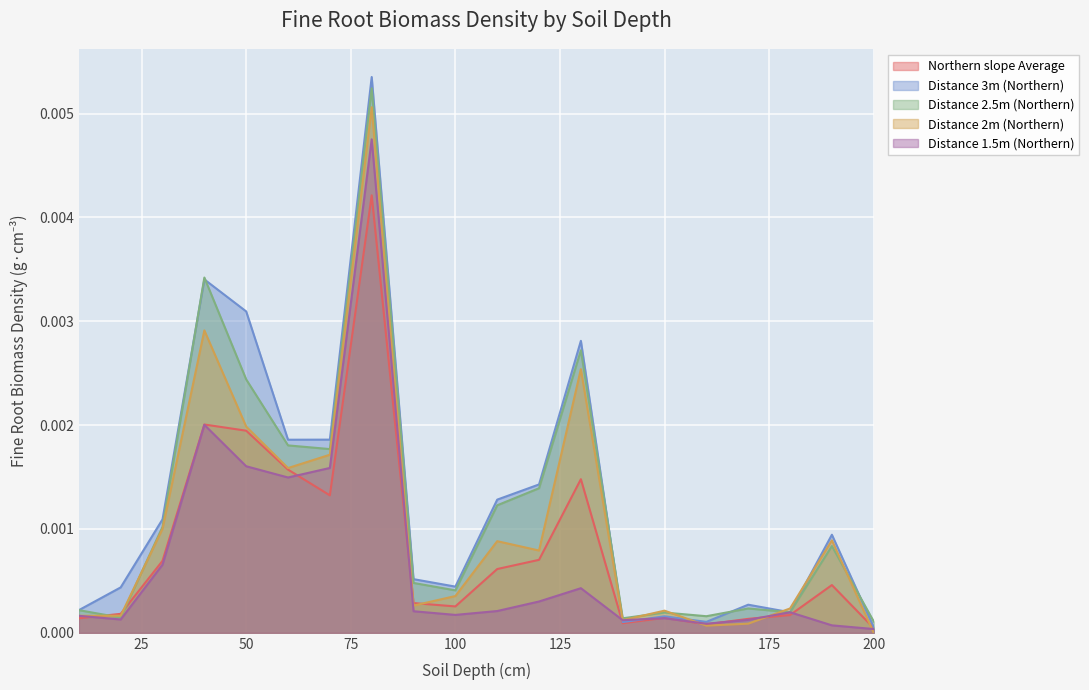

True or false: Distance 1.5m (Northern) and Northern slope Average intersect in this chart.

True